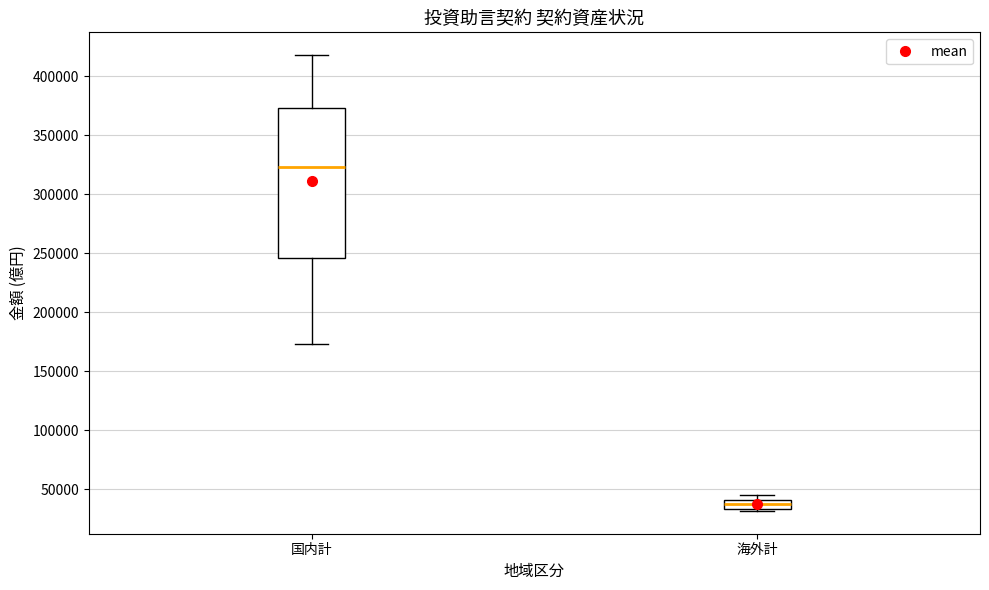

Comparing the boxes themselves (not the whiskers), which one is the tallest?

国内計